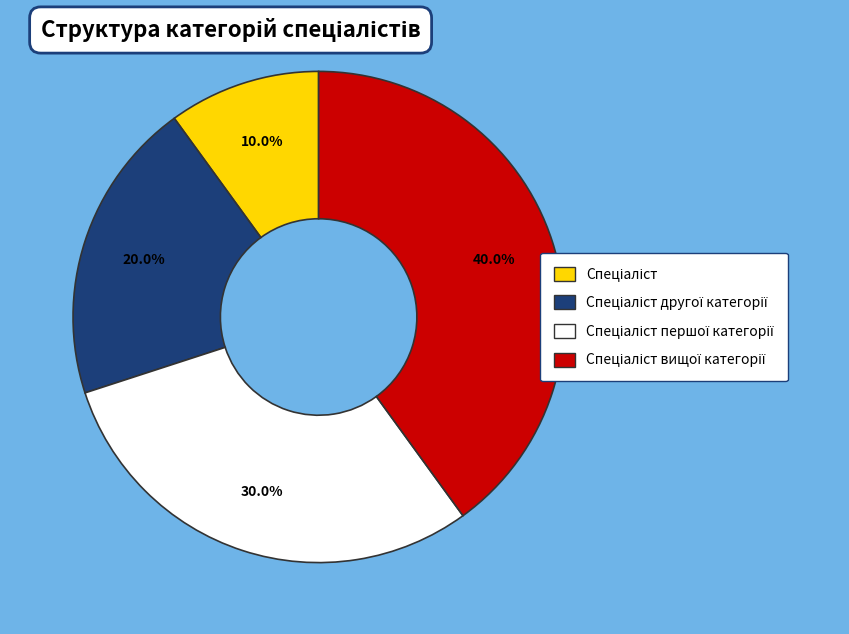

Does any single category account for the majority?

No